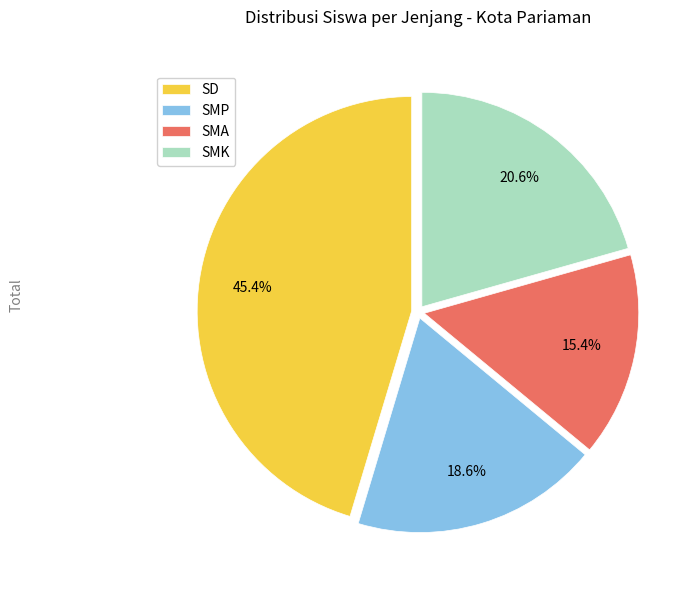

How many slices are in this pie chart?

4